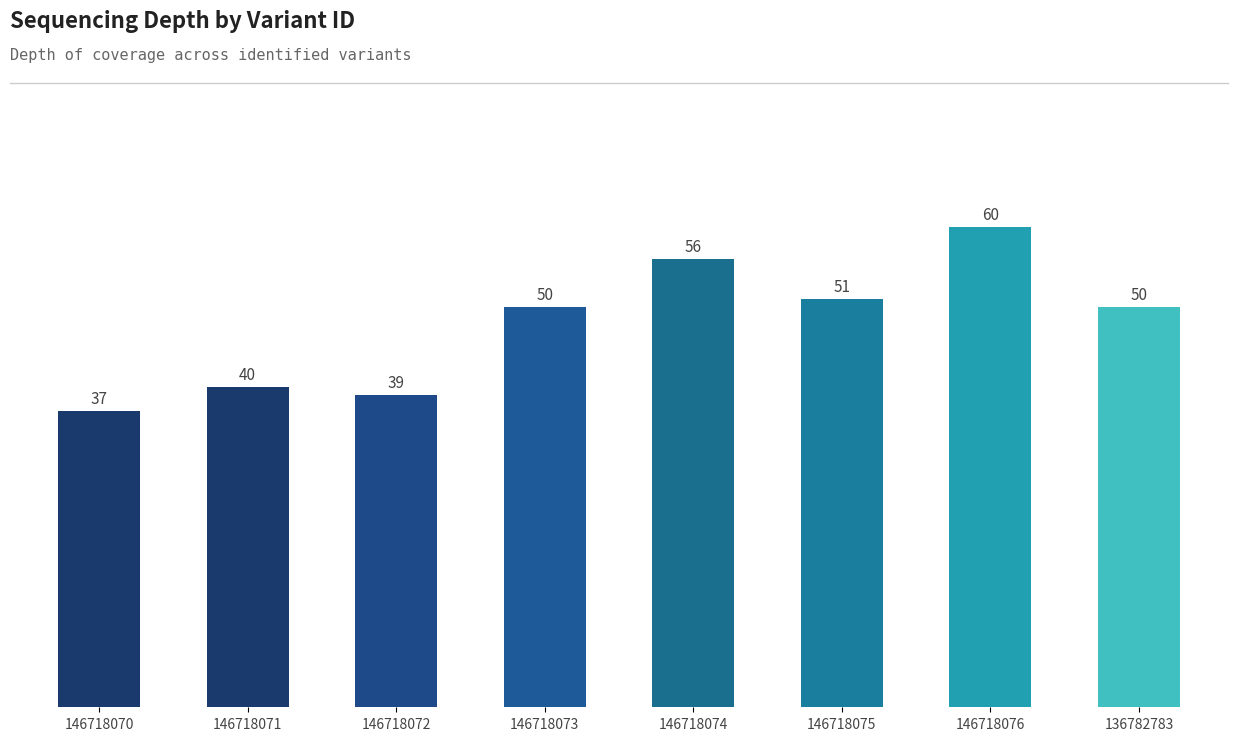

What is the change in value from 146718075 to 146718076?

+9